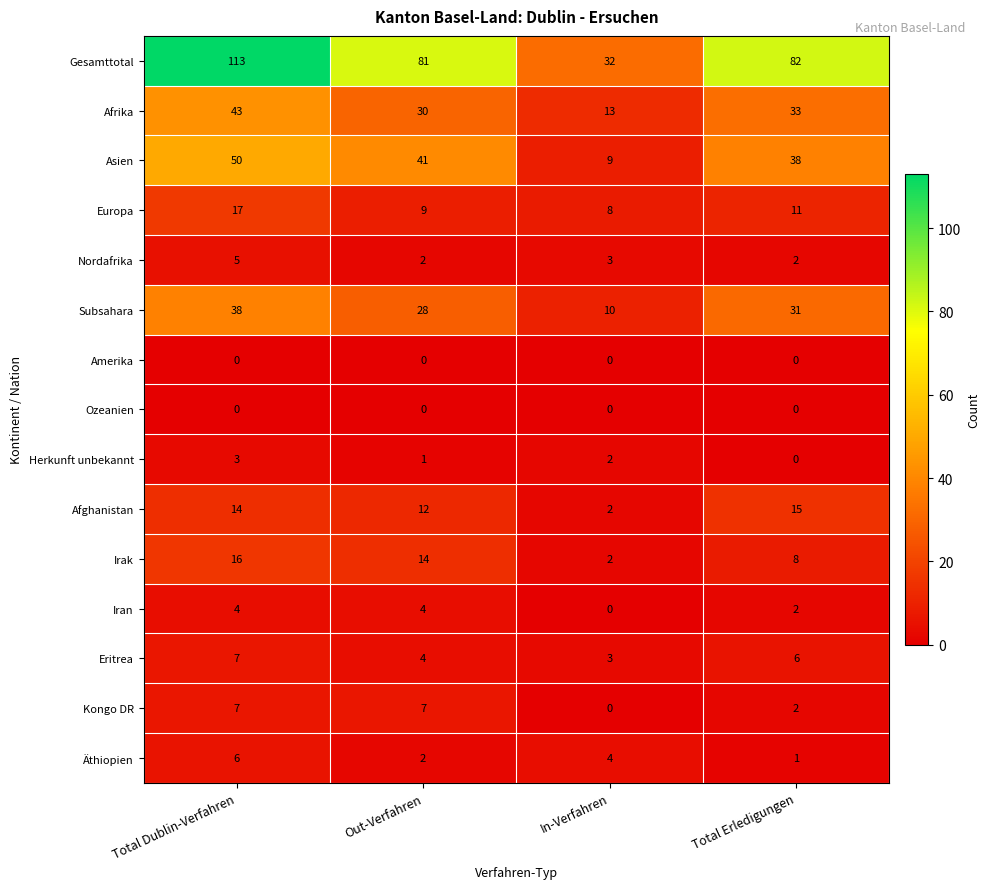

Which label corresponds to the largest value in the chart?

Total Dublin-Verfahren